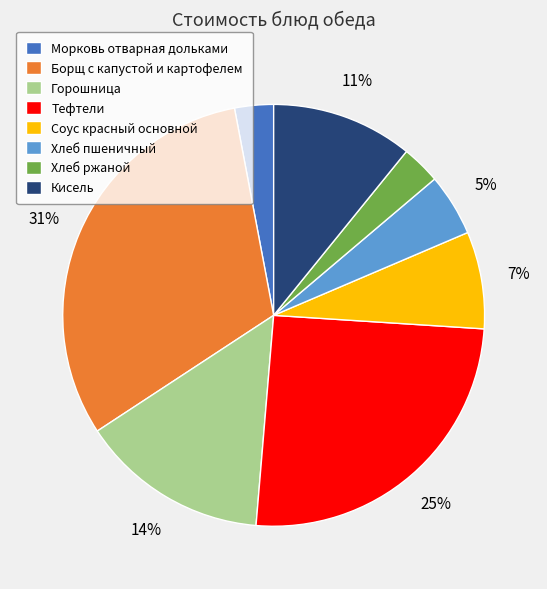

Do Кисель and Морковь отварная дольками together represent more than half of the pie?

No